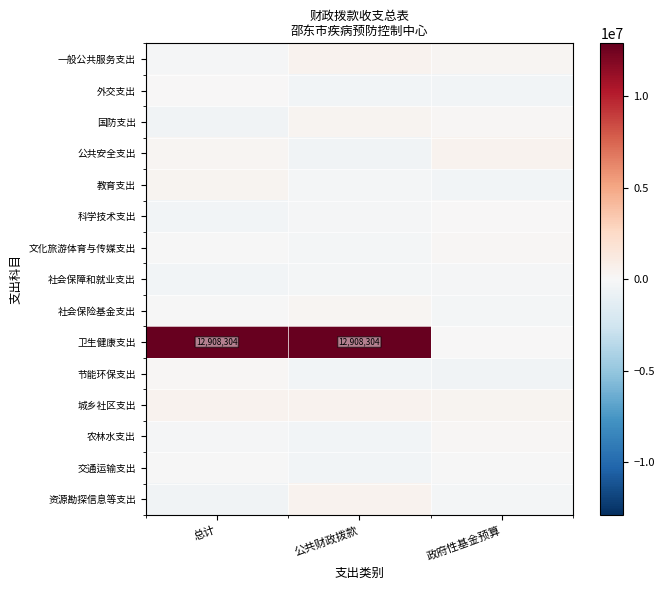

Which has a higher value, 公共财政拨款 or 总计?

公共财政拨款